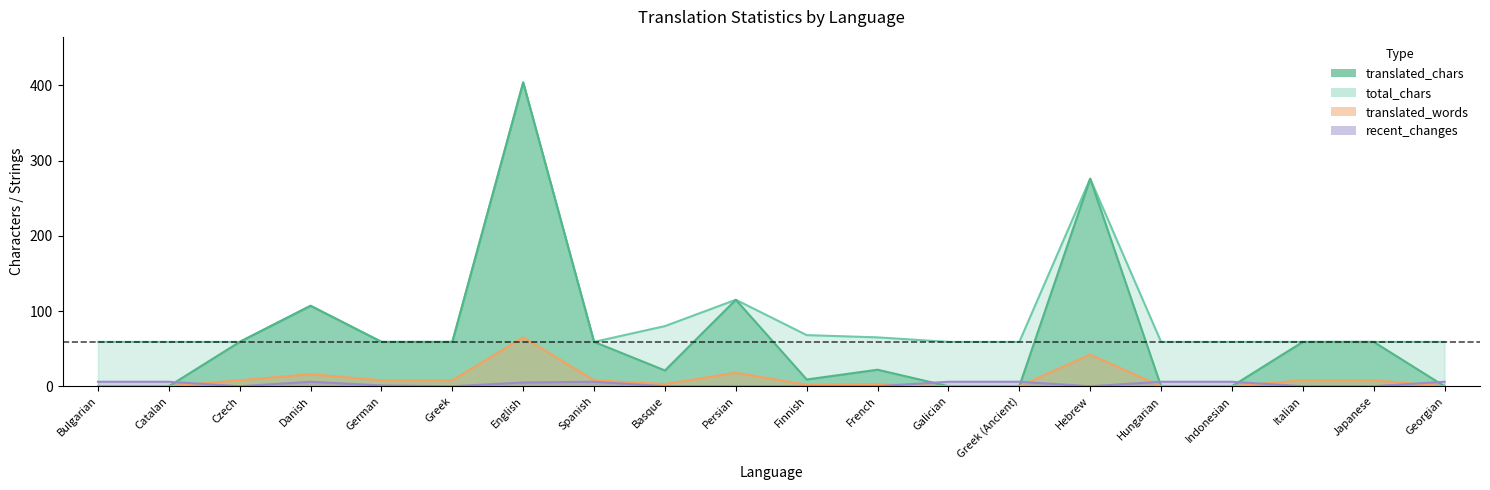

At which category is the sum across all series the highest?

English